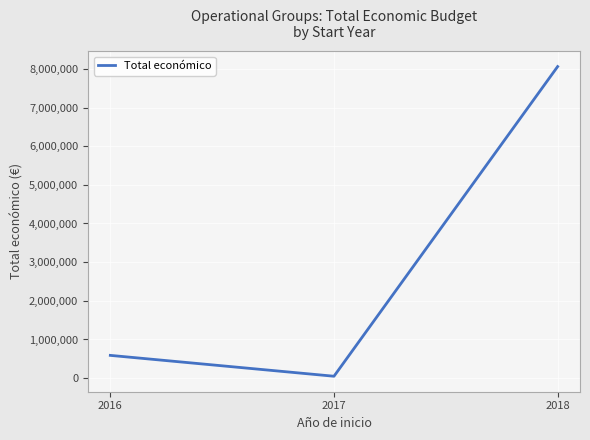

Reading left to right, extract all data points from this chart.

2016=589119	2017=49495	2018=8058593